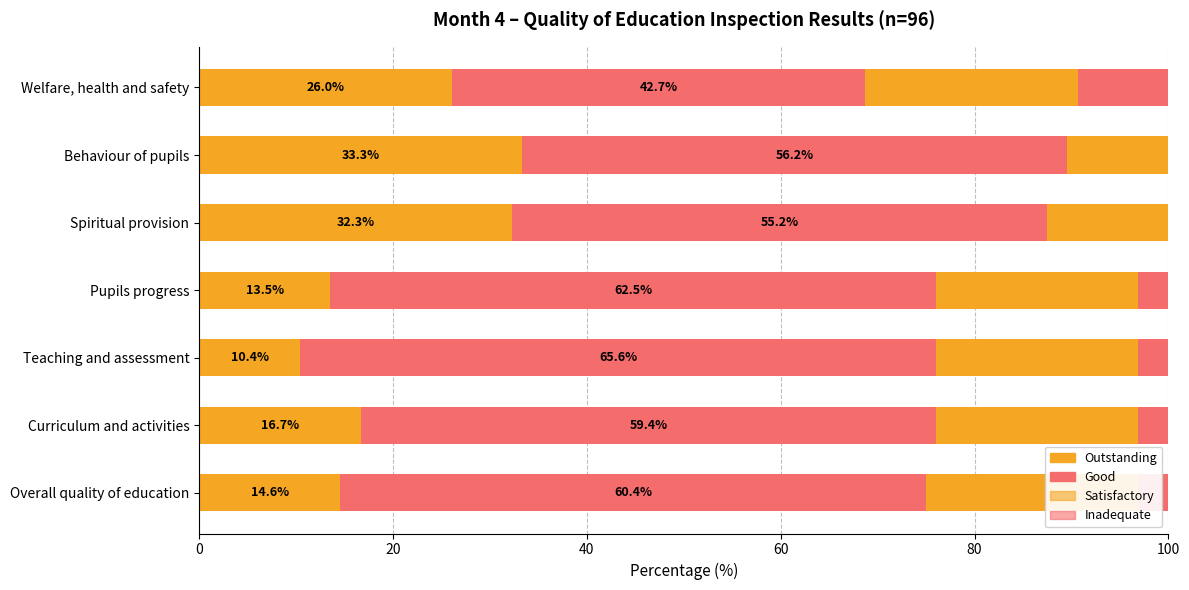

What is the maximum value shown in the chart?

65.6